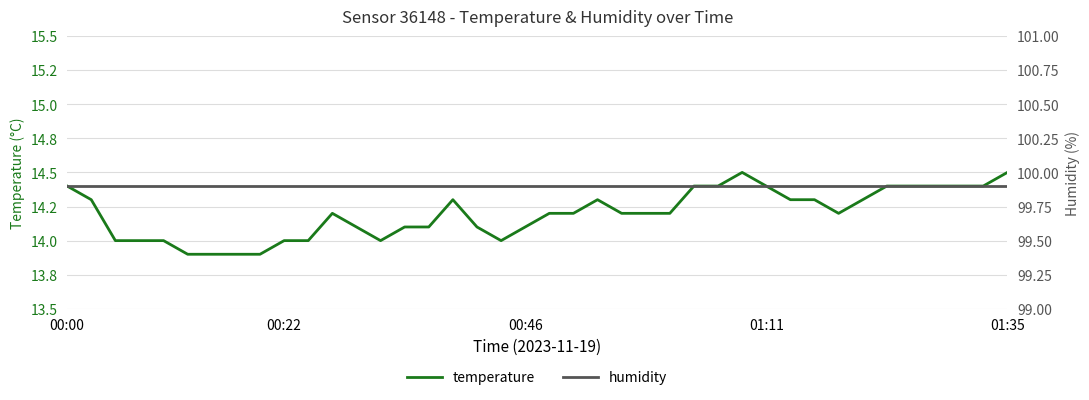

At how many categories does at least one series exceed 98?

40